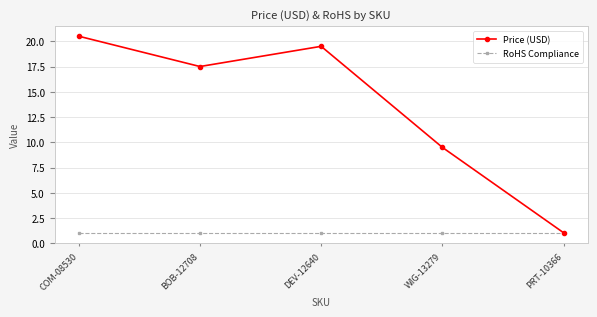

What is the highest value of the RoHS Compliance series?

1.0